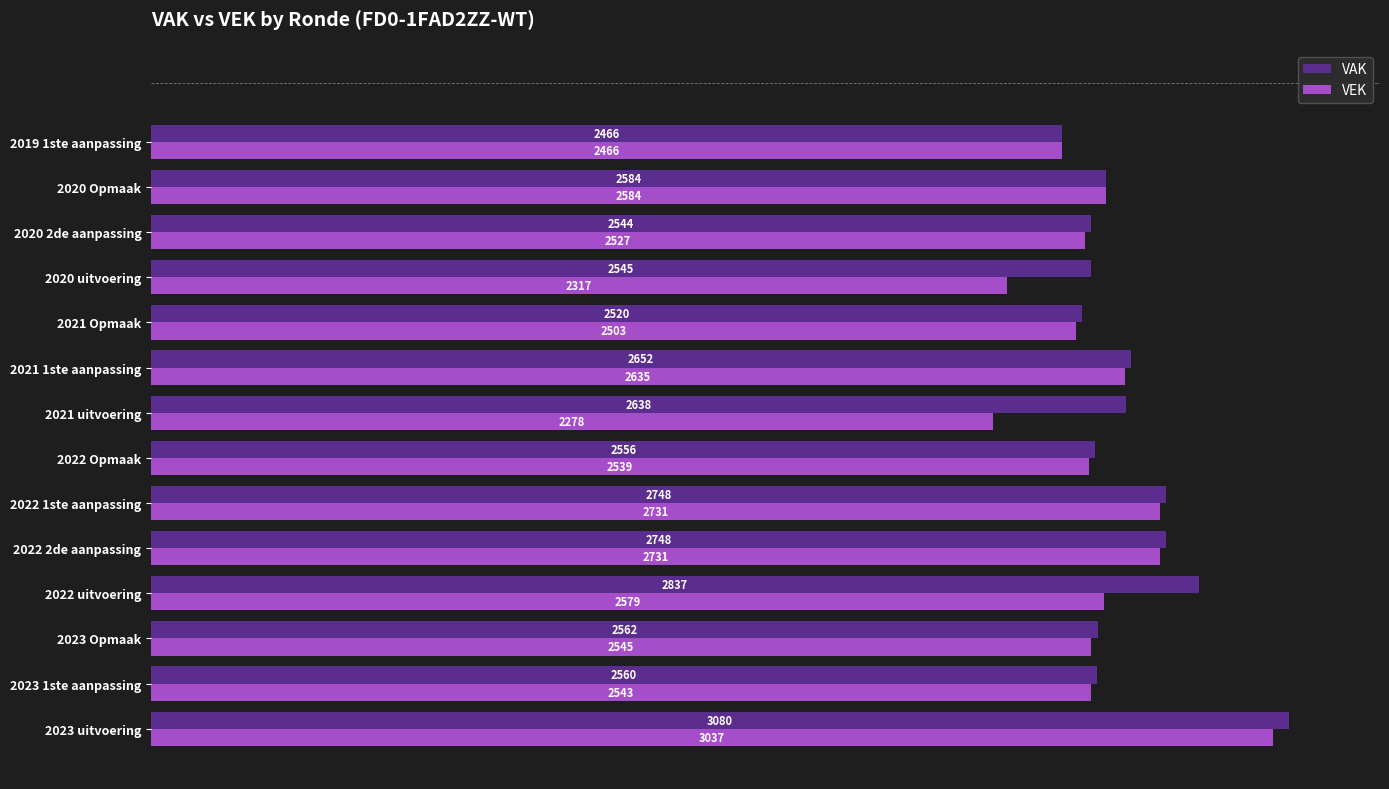

What is the maximum value shown in the chart?

3080